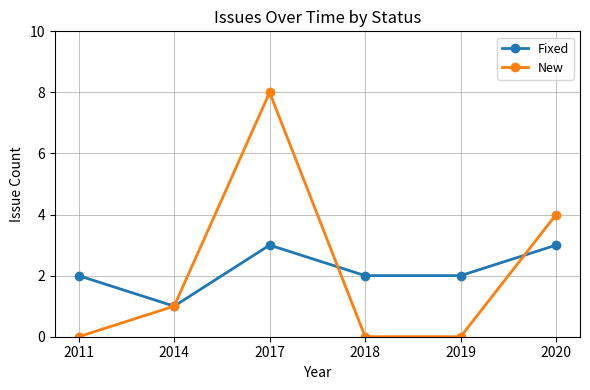

Which series ends up on top after the final intersection of Fixed and New?

New